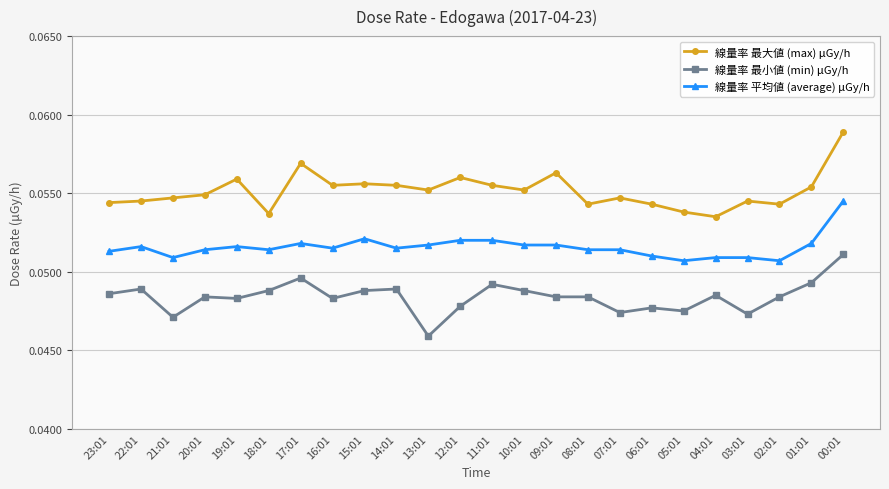

Count the 線量率 最小値 (min) μGy/h values in the range 0 to 1.

24